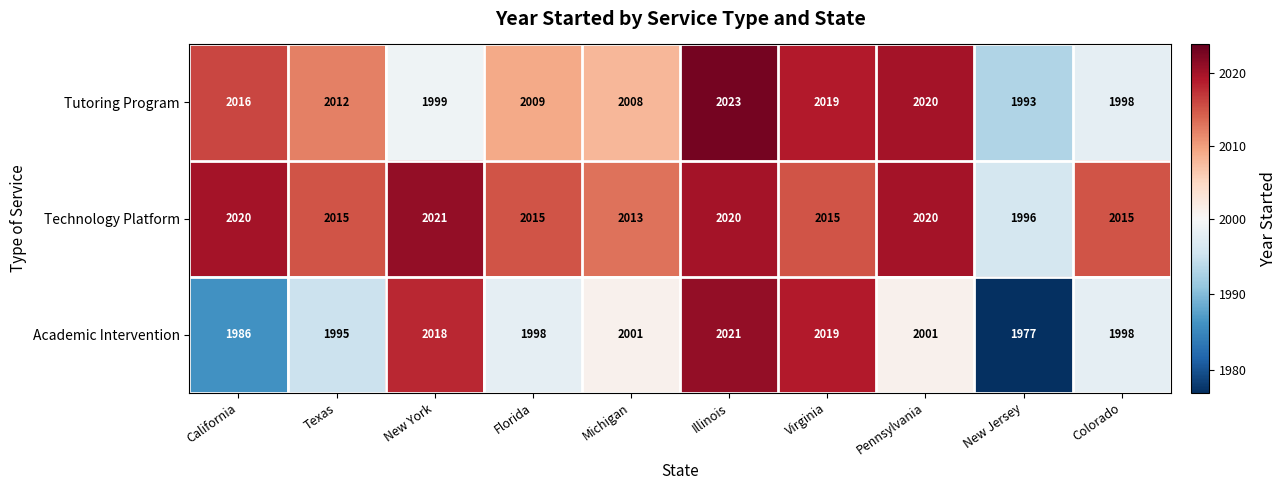

What is the difference between the maximum and minimum values in the Technology Platform series?

25